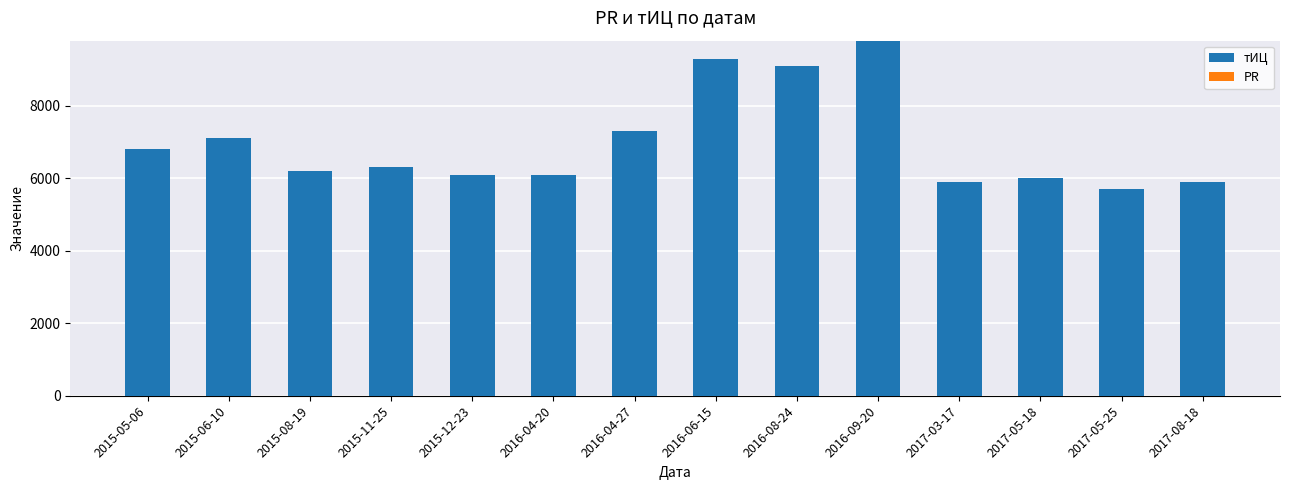

At which category is the sum across all series the highest?

2016-09-20